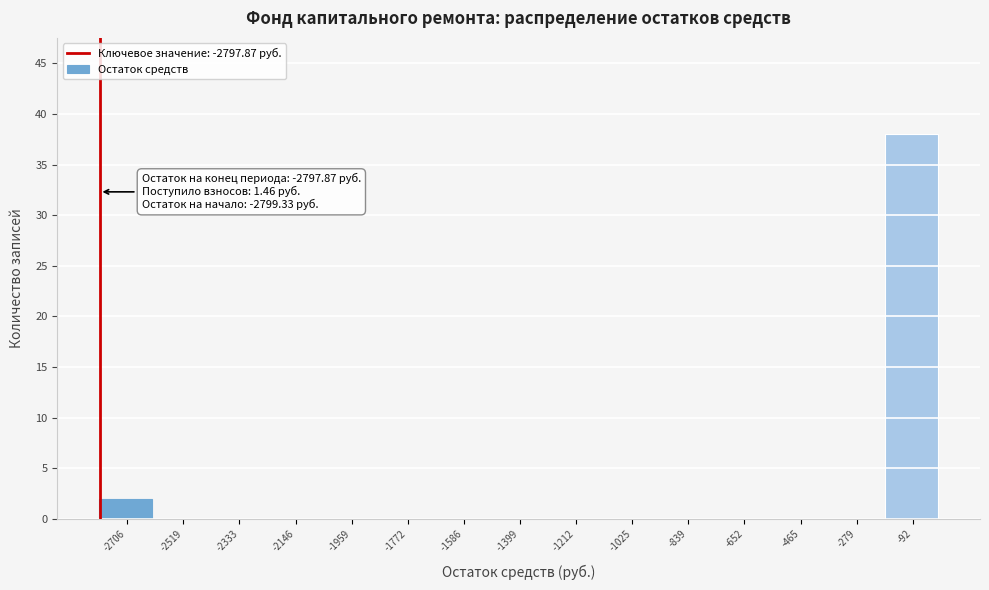

Which range on the x-axis has the tallest bar?

-180 to 0